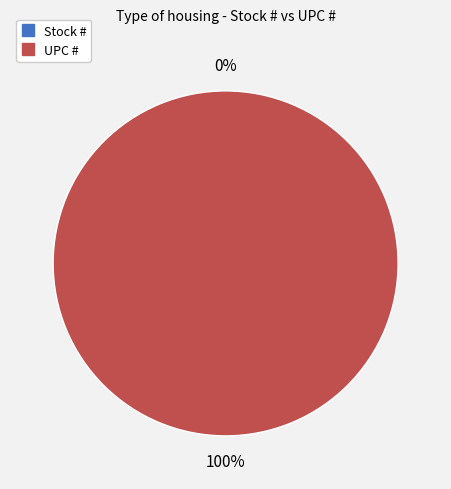

Is it true that Stock # is 0% of the pie?

True